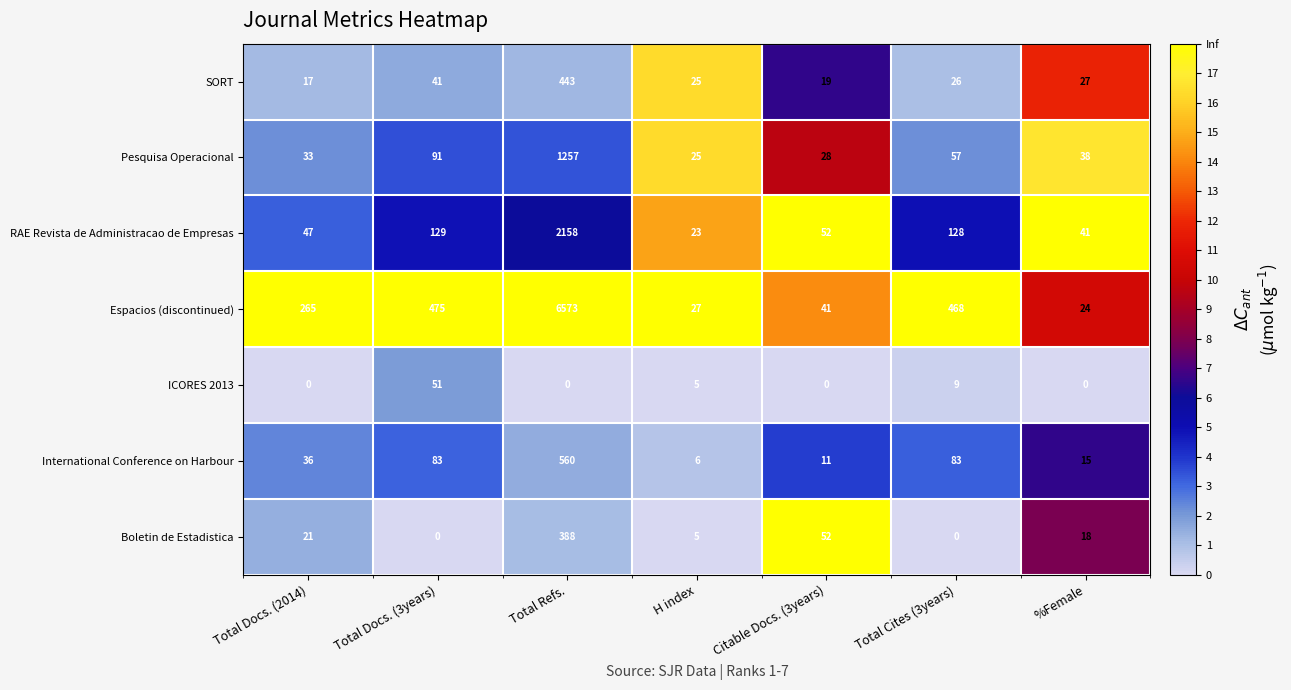

What is the spread (max minus min) of values at Citable Docs. (3years)?

52